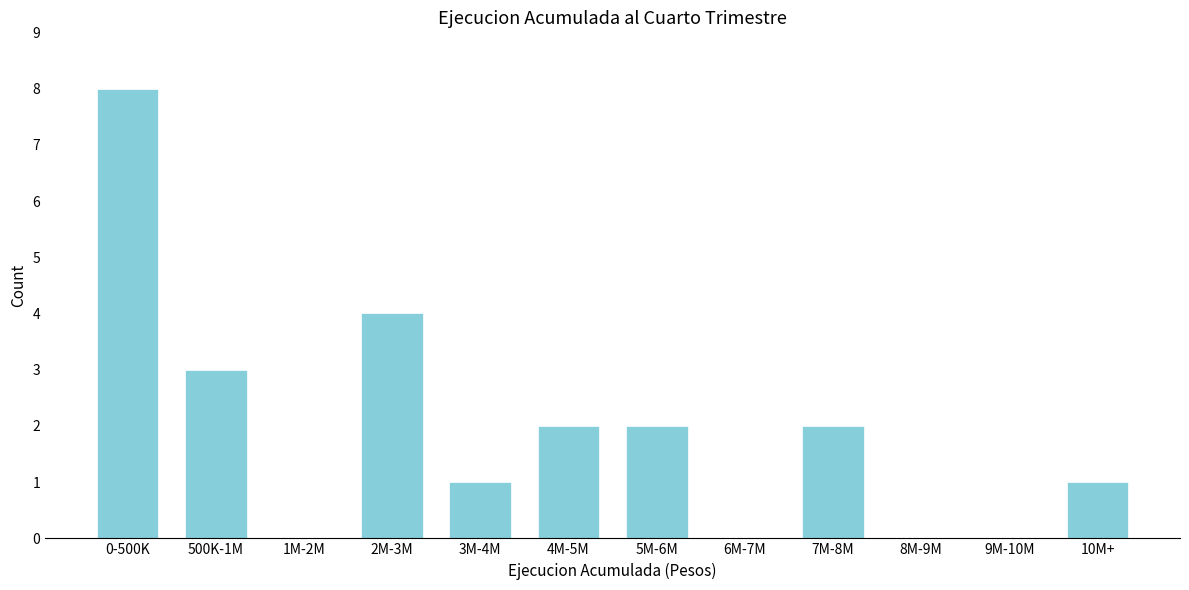

Reading left to right, extract all data points from this chart.

0-500K=8	500K-1M=3	1M-2M=0	2M-3M=4	3M-4M=1	4M-5M=2	5M-6M=2	6M-7M=0	7M-8M=2	8M-9M=0	9M-10M=0	10M+=1